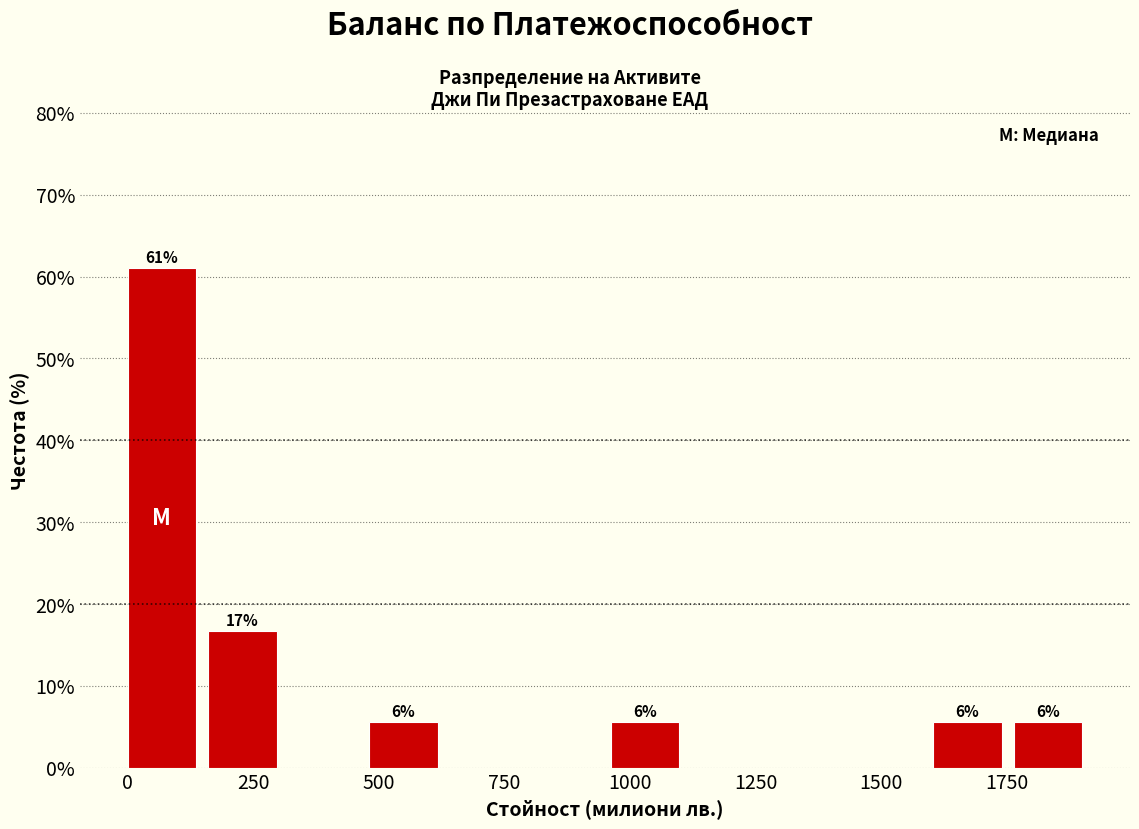

Around what value on the x-axis is the tallest bar? Give the approximate position of its centre, as read against the axis.

50